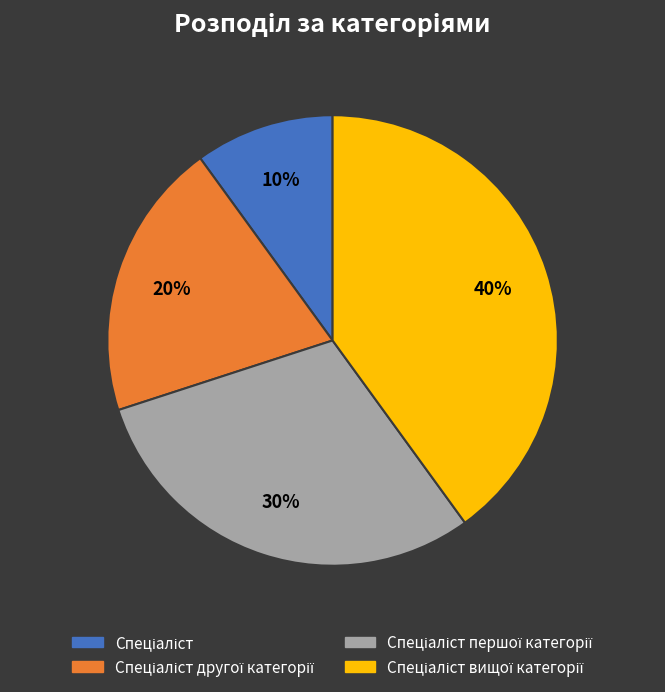

Does any single category account for the majority?

No